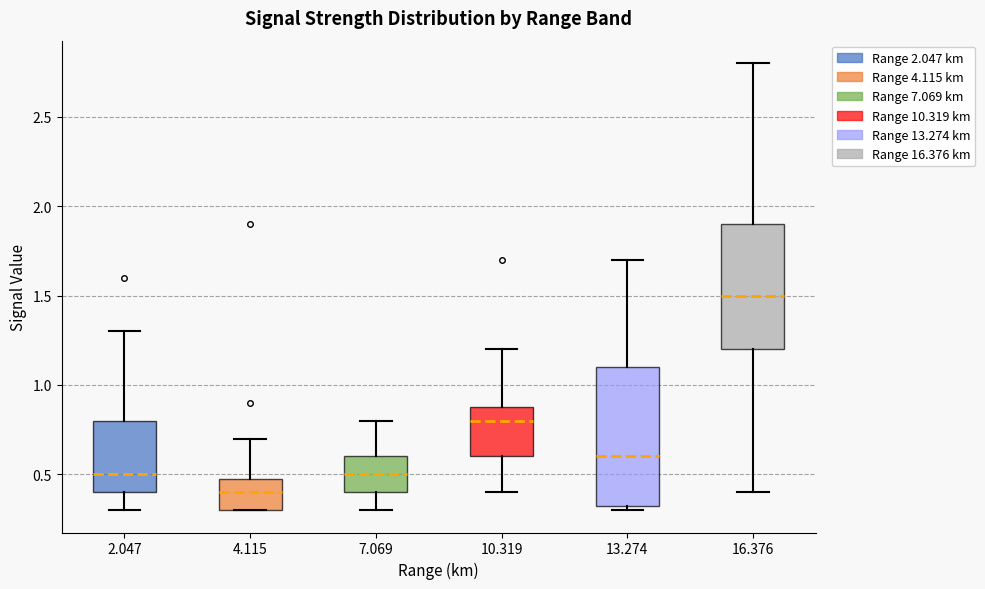

Where does the upper whisker of the box at x = 13.274 end on the y-axis? The values are not printed on the chart, so give them approximately, as read against the axis.

1.70